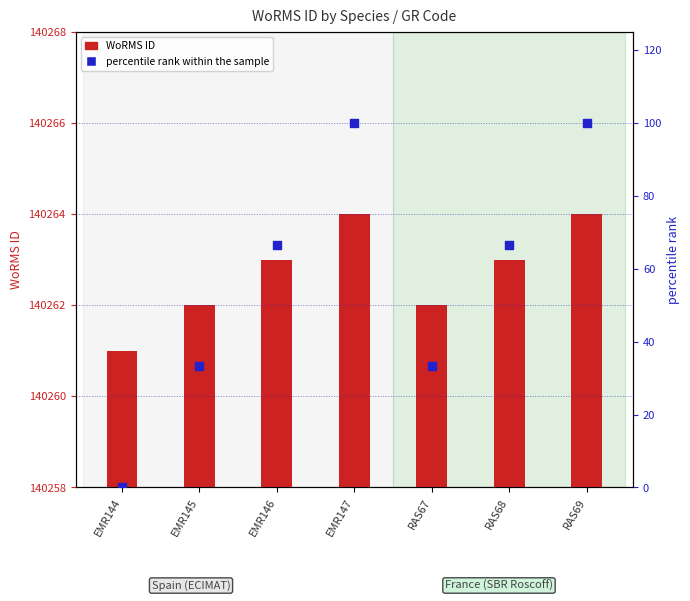

Which series has the largest Y range (max minus min)?

percentile rank within the sample